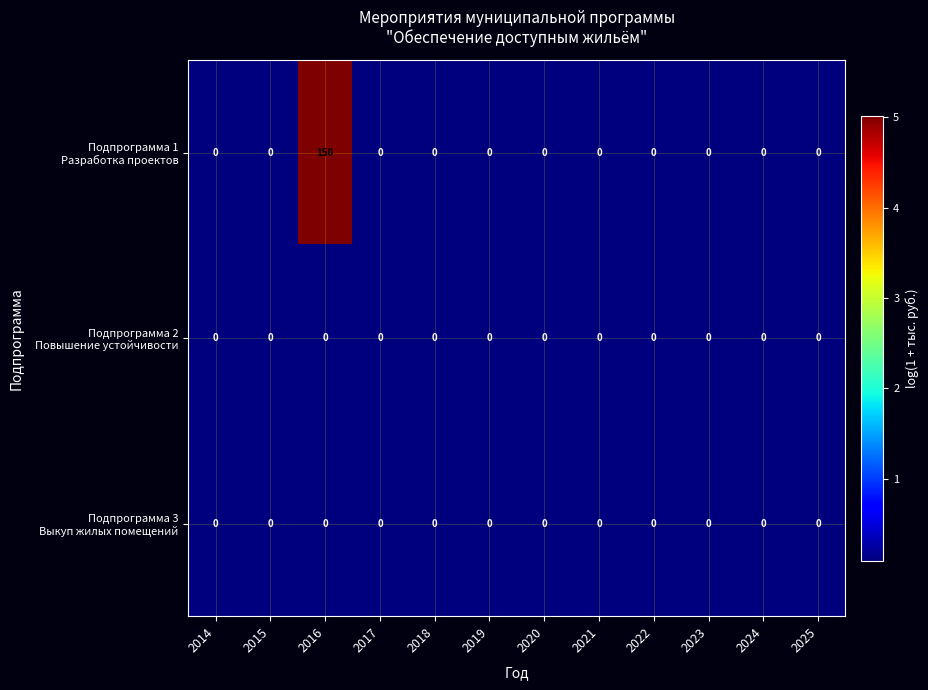

At which category is the sum across all series the highest?

2016